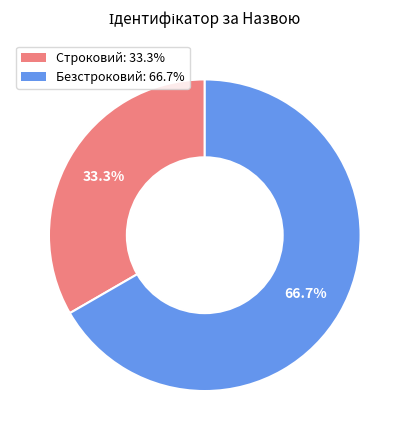

Which category accounts for the majority?

Безстроковий